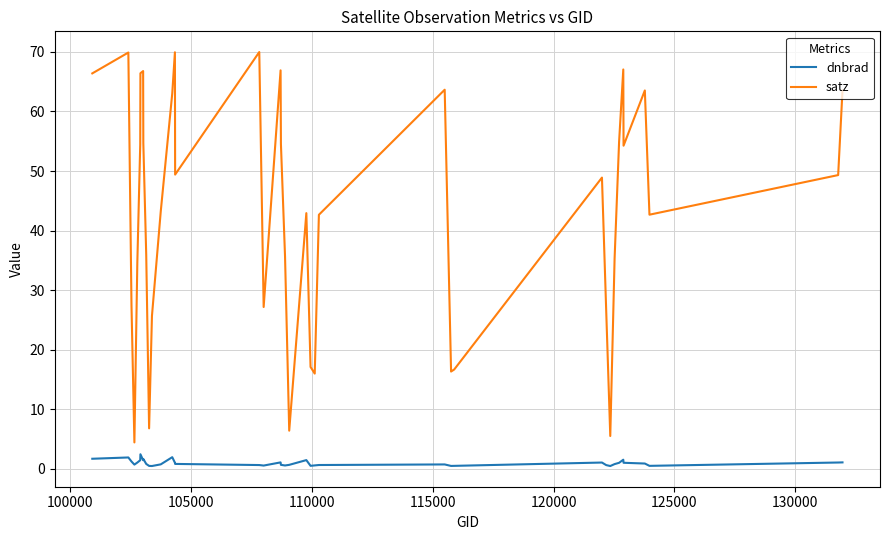

Which series has the largest total across all categories?

satz